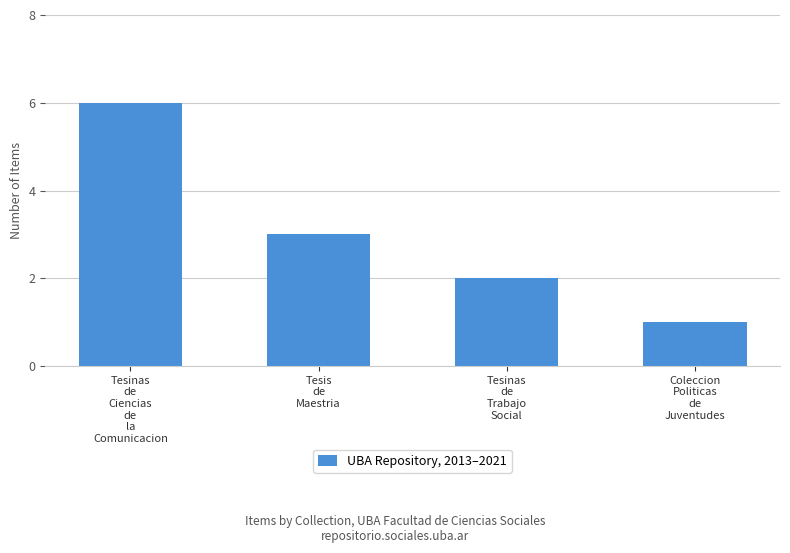

What is the maximum value shown in the chart?

6